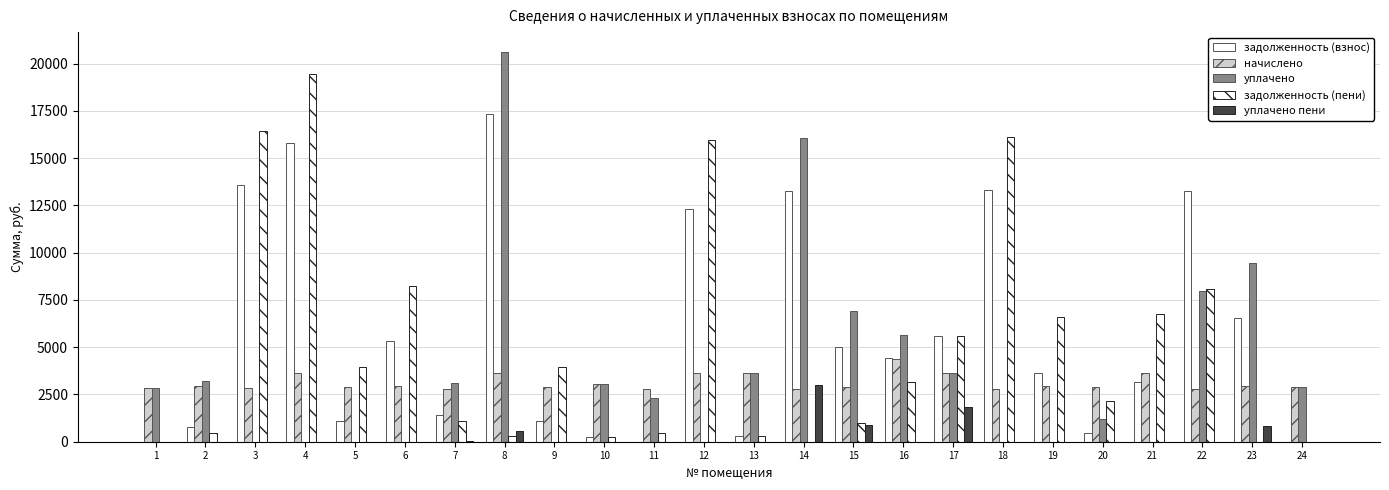

How many data points in уплачено пени are above 0?

9